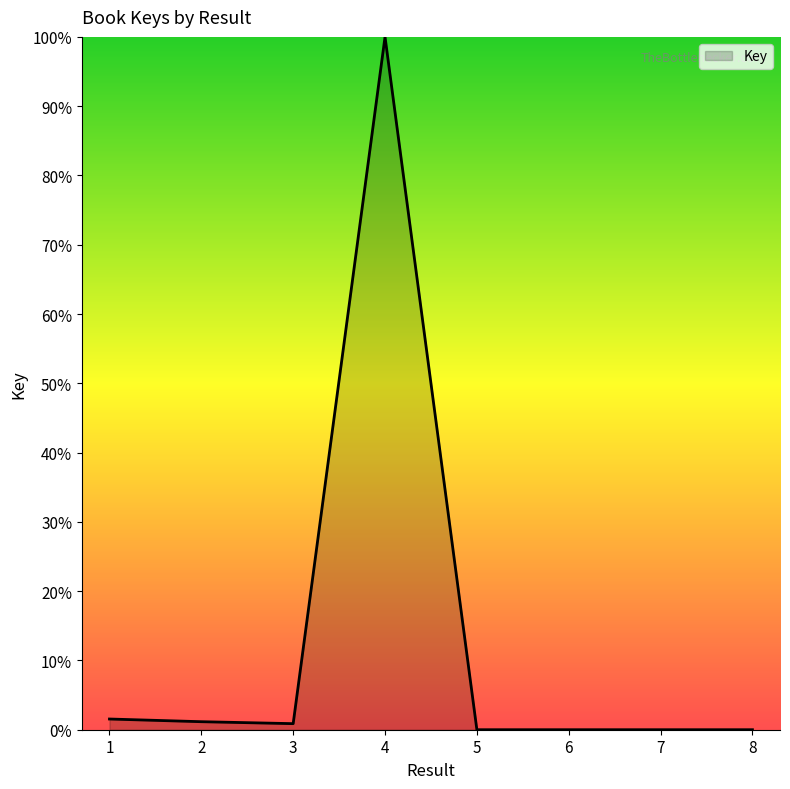

What is the change in value from 3 to 7?

-0.9